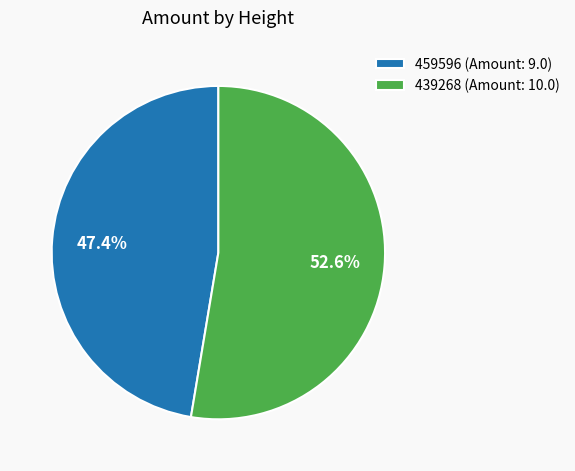

To the nearest percent, what portion does 459596 represent?

47%